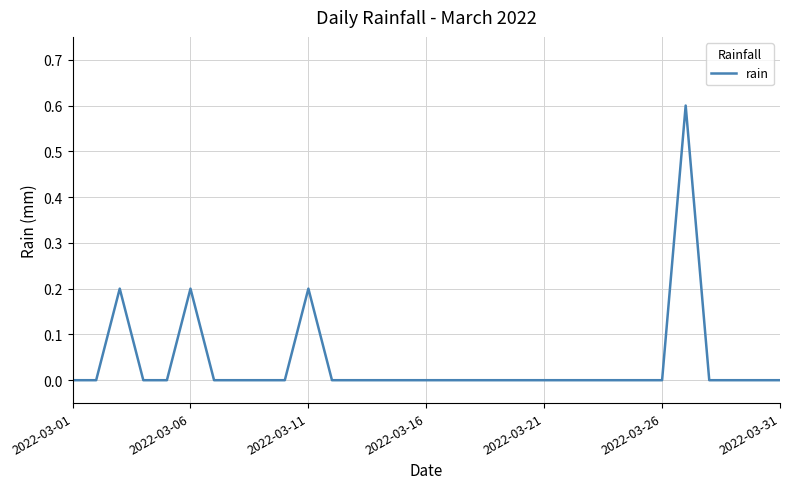

How many lines are shown in the chart?

1